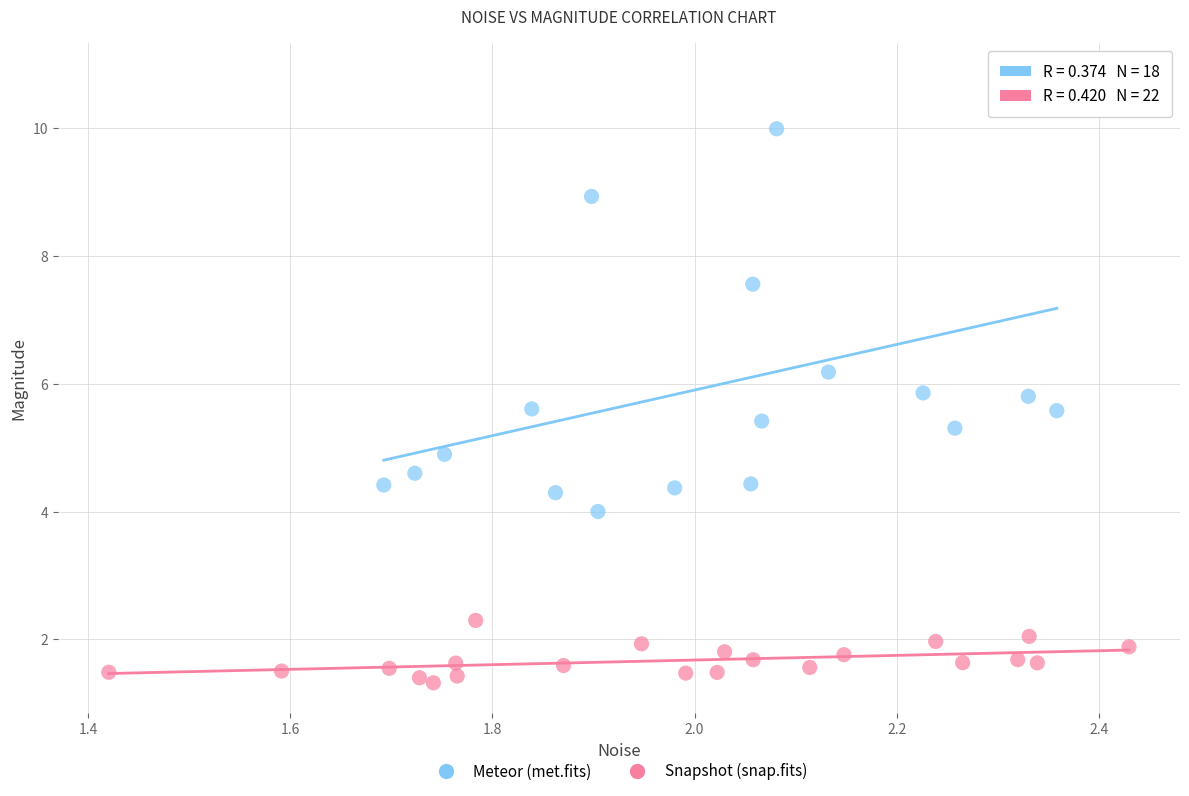

Which series reaches the minimum Y coordinate?

Snapshot (snap.fits)